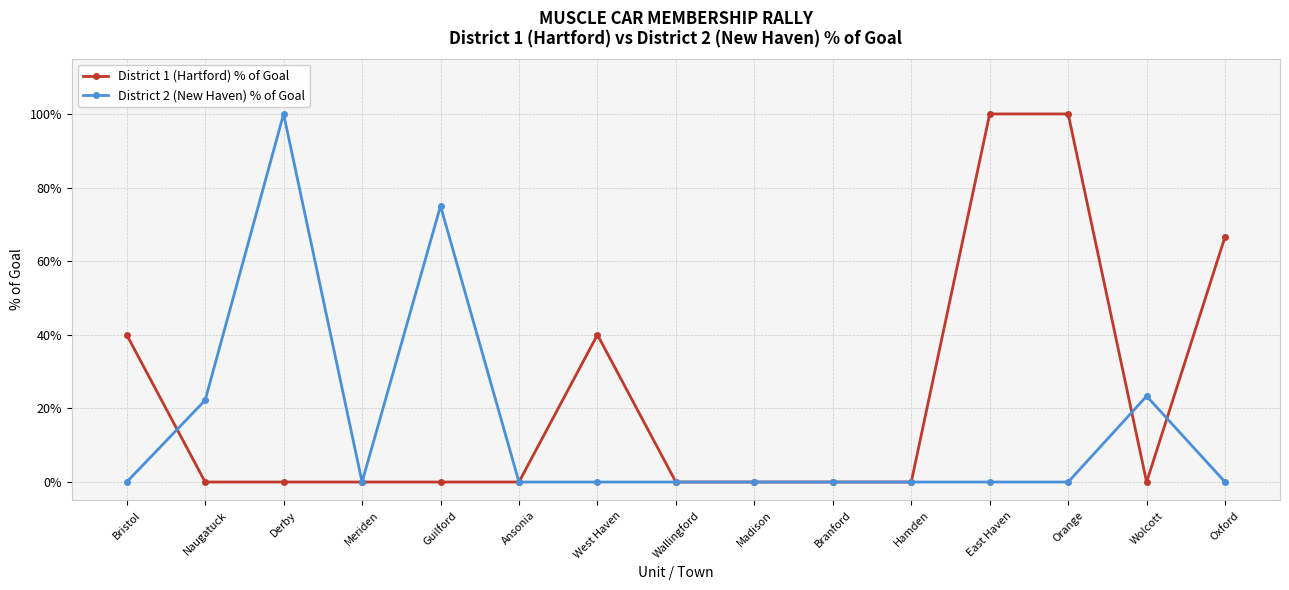

Is it true that District 2 (New Haven) % of Goal equals 0.4 at Wolcott?

False